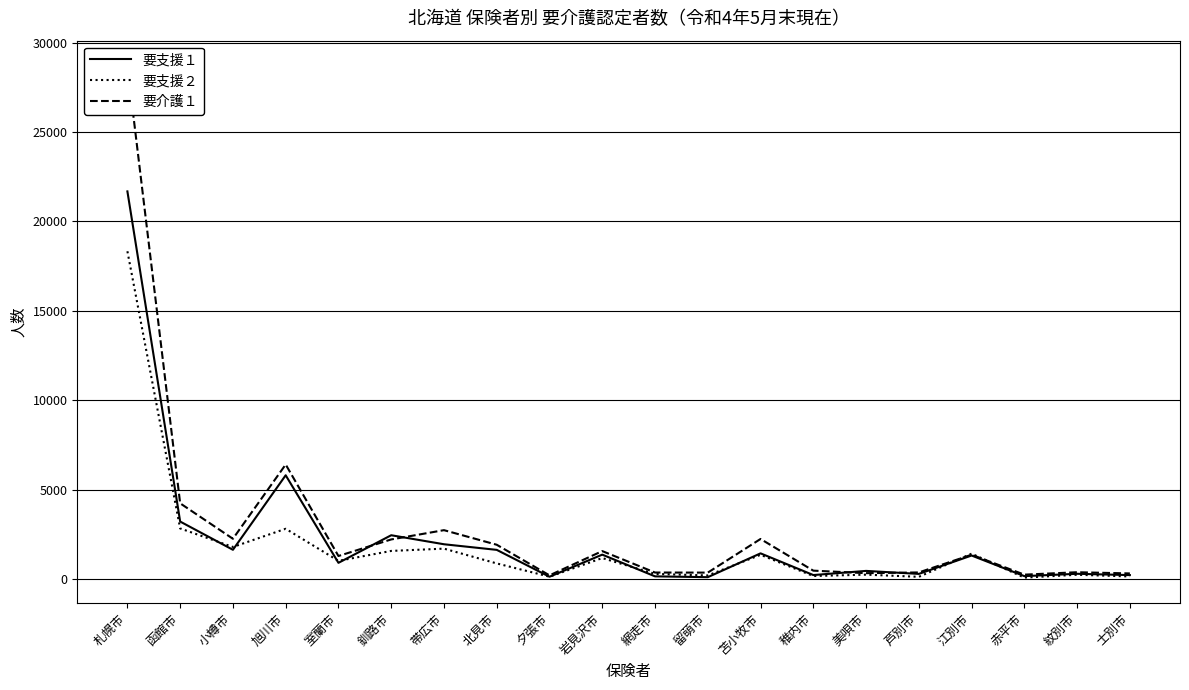

What is the difference between the 要支援１ values at 北見市 and 夕張市?

1503